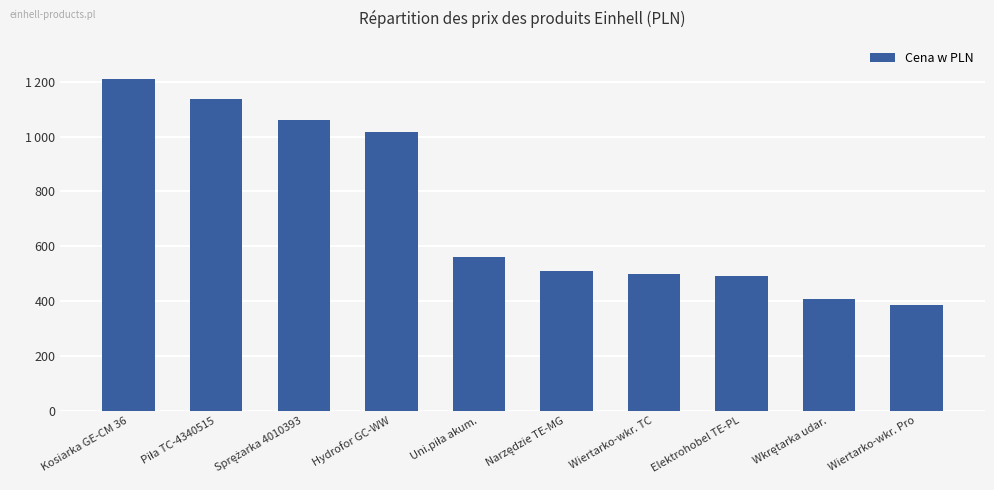

Reading left to right, what are all the values shown in this chart?

1209.0	1138.0	1059.0	1015.3	559.0	510.6	499.0	491.0	406.0	385.7